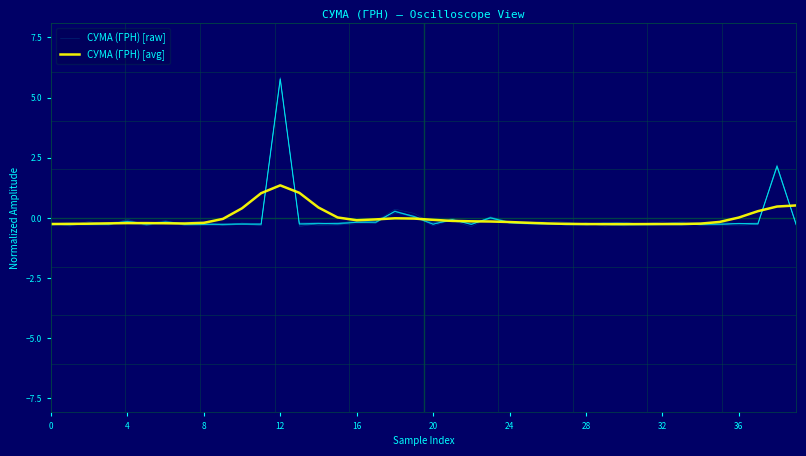

How many interior local peaks does the СУМА (ГРН) [raw] series have?

15